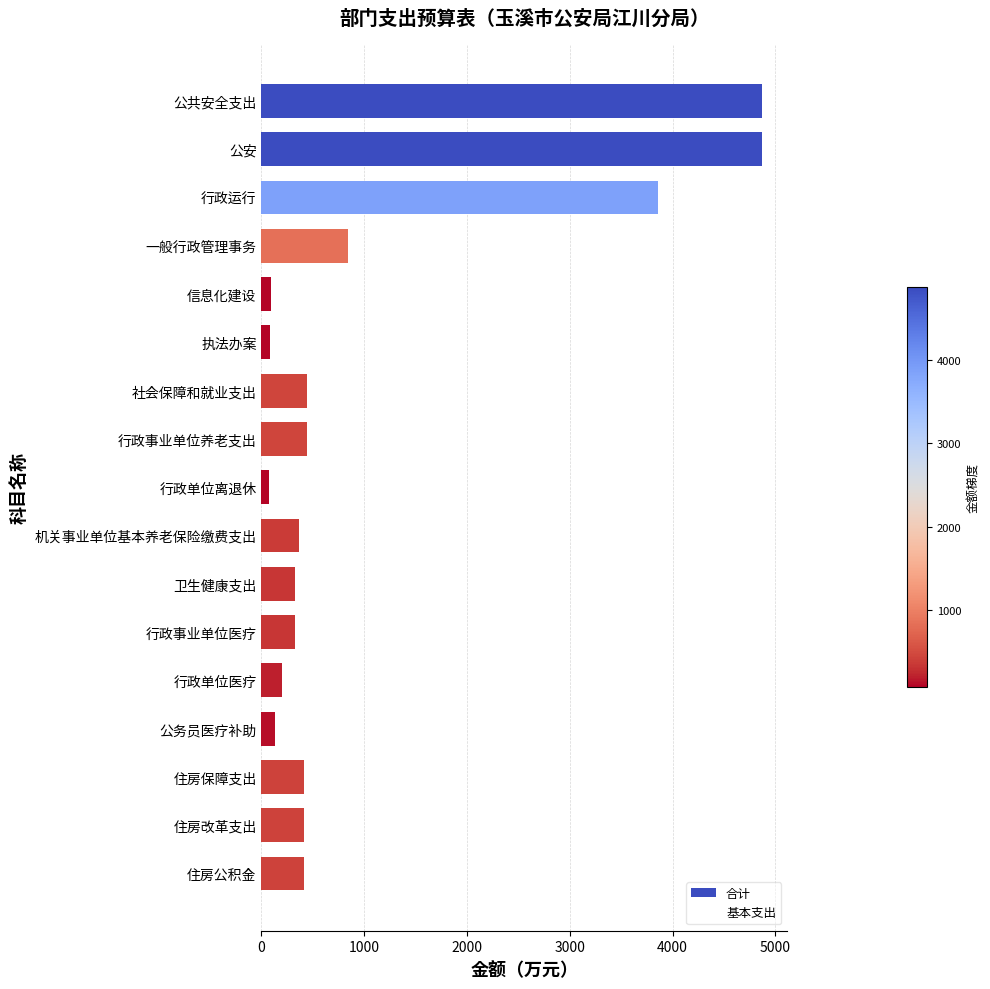

What is the sum of all values?

18185.6